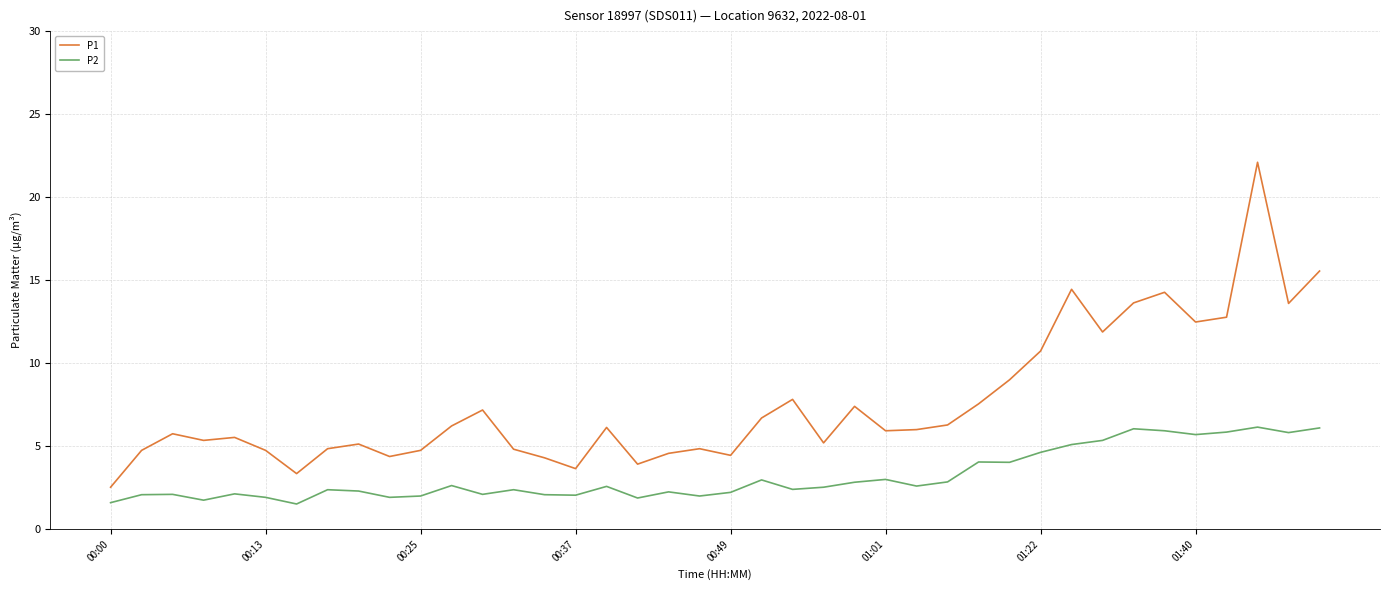

True or false: P2 and P1 intersect in this chart.

False